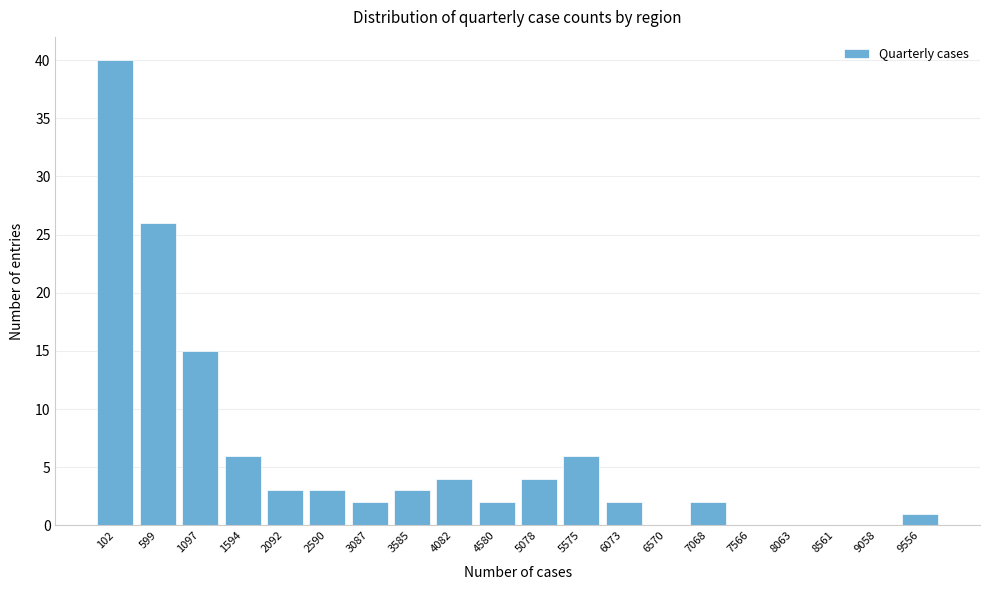

Reading left to right, transcribe all the data shown in this chart.

102=40	599=26	1097=15	1594=6	2092=3	2590=3	3087=2	3585=3	4082=4	4580=2	5078=4	5575=6	6073=2	6570=0	7068=2	7566=0	8063=0	8561=0	9058=0	9556=1